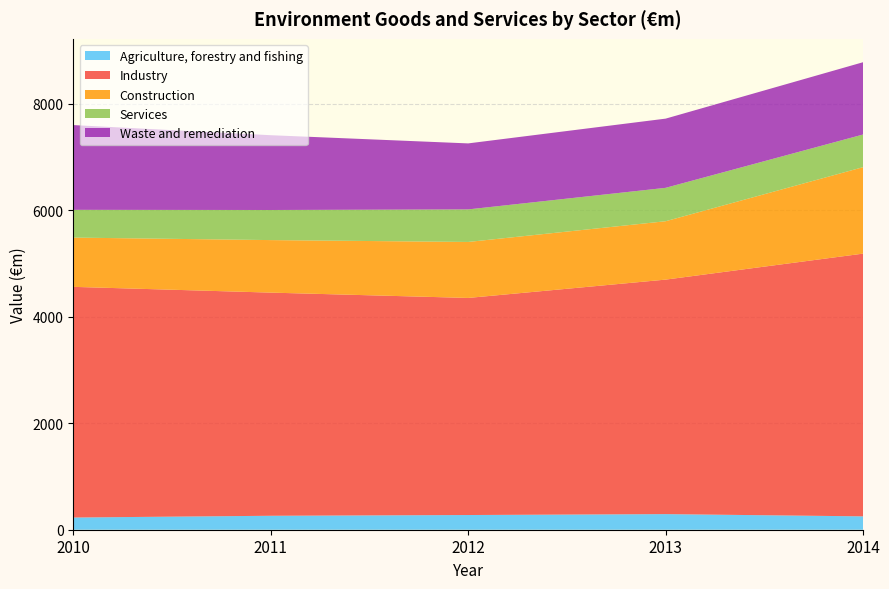

Reading right to left, extract all data points from this chart.

Agriculture, forestry and fishing: 2014=251	2013=293	2012=276	2011=262	2010=229
Industry: 2014=4932	2013=4402	2012=4075	2011=4189	2010=4330
Construction: 2014=1623	2013=1096	2012=1051	2011=986	2010=925
Services: 2014=613	2013=627	2012=611	2011=565	2010=521
Waste and remediation: 2014=1357	2013=1299	2012=1239	2011=1404	2010=1591